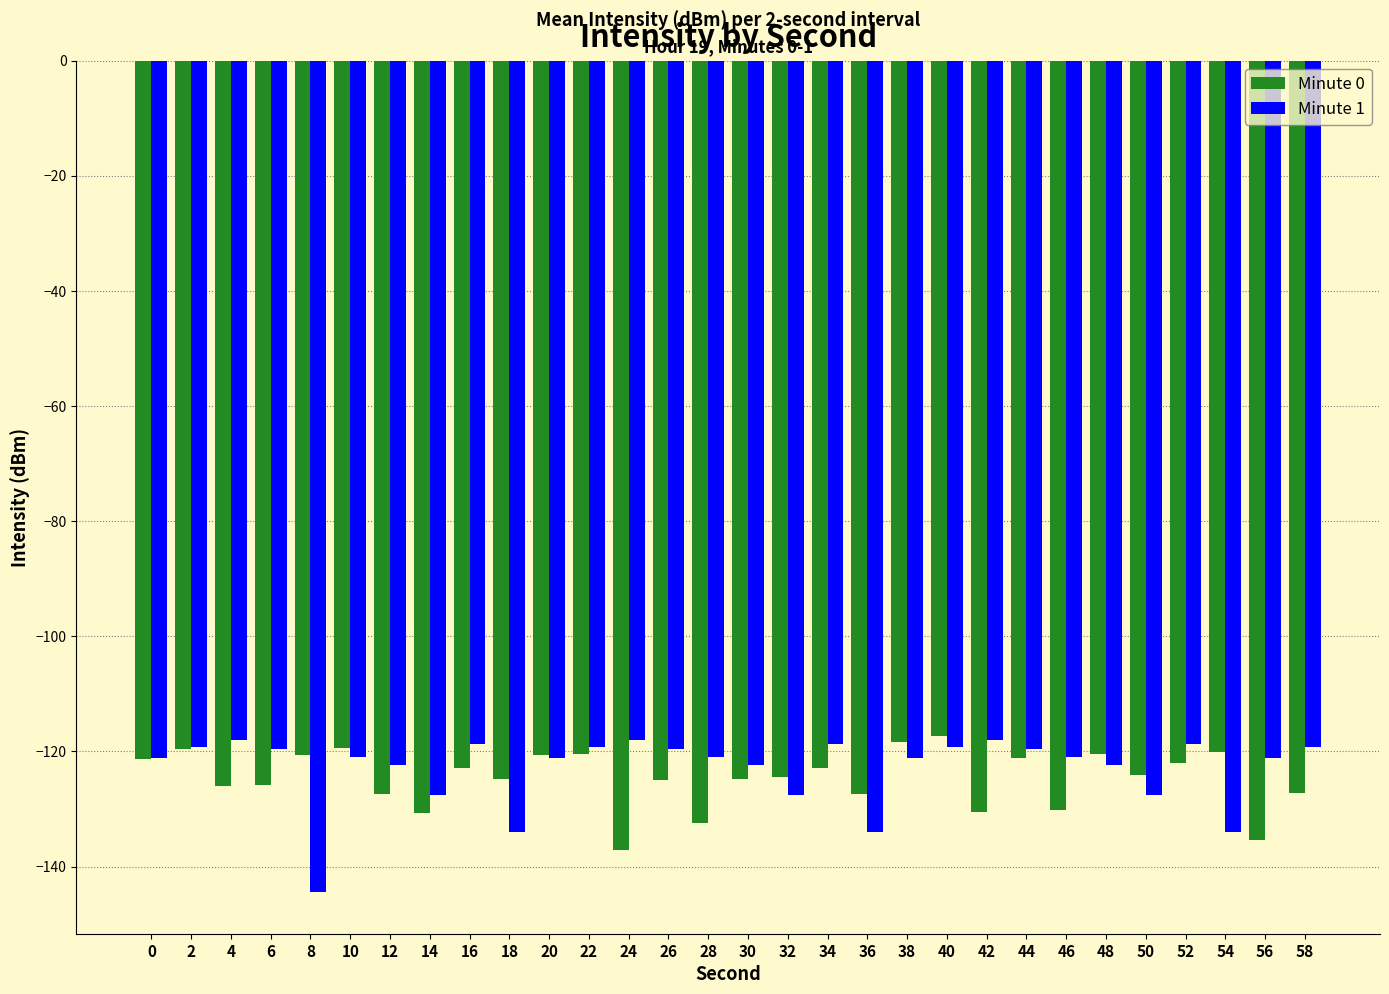

Which series has the widest spread of values?

Minute 1